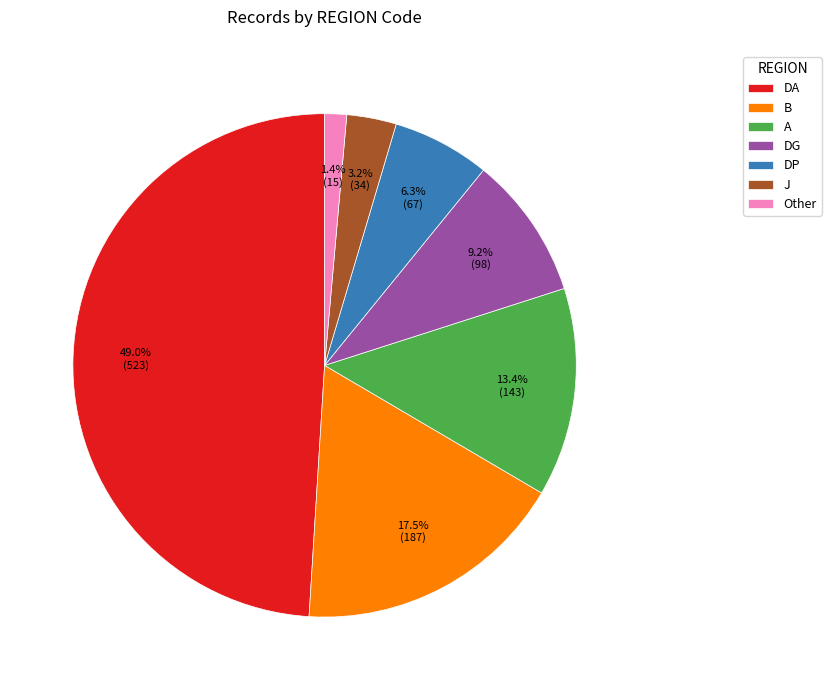

Which has a higher value, DA or B?

DA